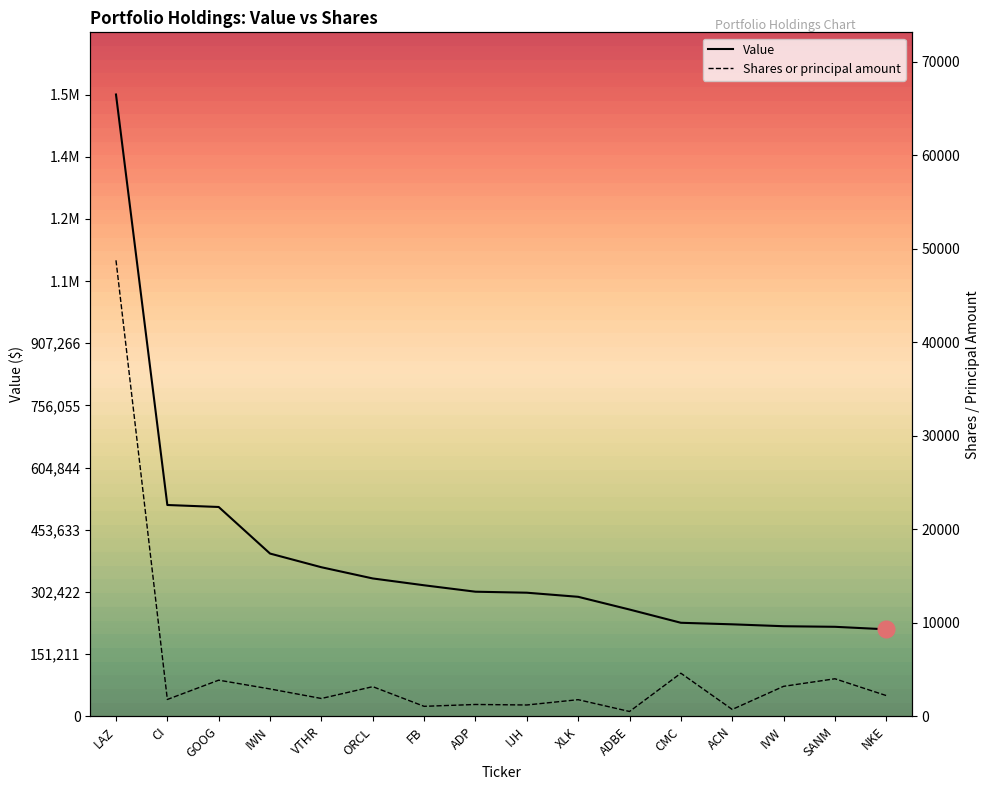

True or false: Shares or principal amount and Value cross at least once.

False